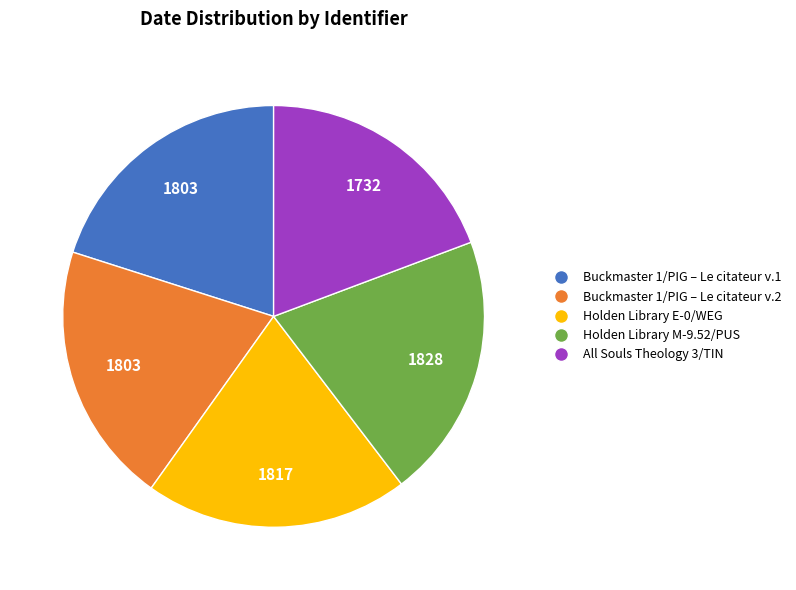

How many segments does this pie chart have?

5